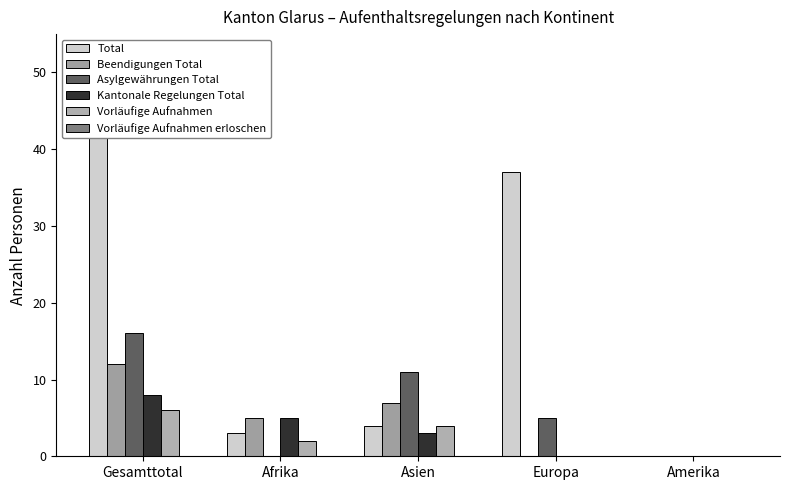

What is the difference between the highest and lowest values at Gesamttotal?

44